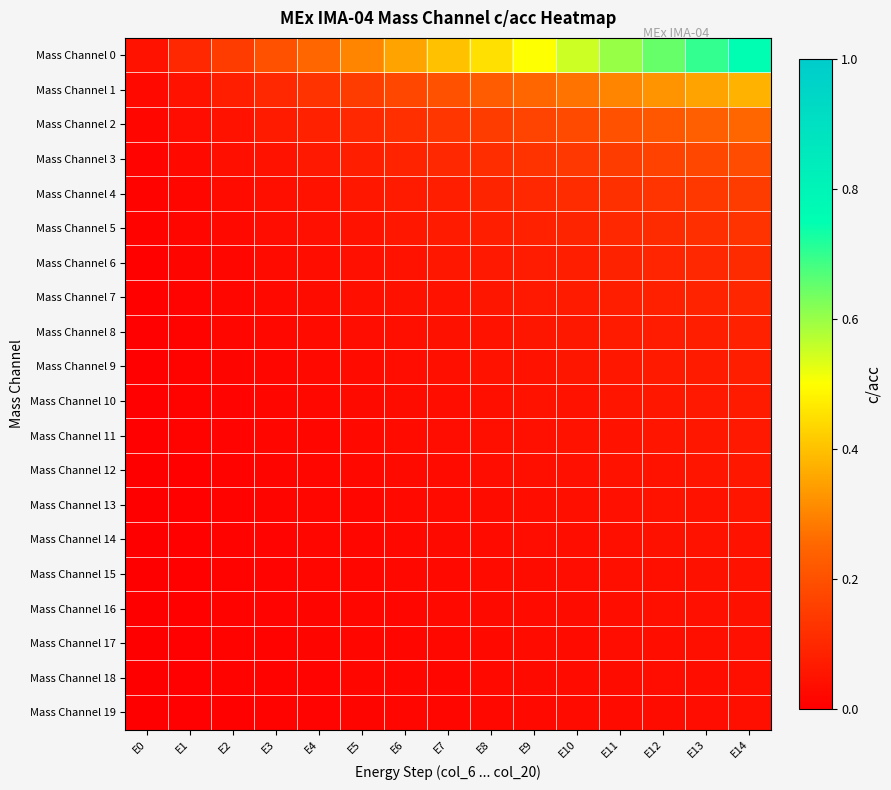

Reading left to right, list all the values displayed in this chart.

Mass Channel 0: E0=0.1	E1=0.1	E2=0.1	E3=0.2	E4=0.2	E5=0.3	E6=0.3	E7=0.4	E8=0.5	E9=0.5	E10=0.6	E11=0.6	E12=0.7	E13=0.7	E14=0.8
Mass Channel 1: E0=0.0	E1=0.1	E2=0.1	E3=0.1	E4=0.1	E5=0.1	E6=0.2	E7=0.2	E8=0.2	E9=0.2	E10=0.3	E11=0.3	E12=0.3	E13=0.3	E14=0.4
Mass Channel 2: E0=0.0	E1=0.0	E2=0.1	E3=0.1	E4=0.1	E5=0.1	E6=0.1	E7=0.1	E8=0.1	E9=0.2	E10=0.2	E11=0.2	E12=0.2	E13=0.2	E14=0.2
Mass Channel 3: E0=0.0	E1=0.0	E2=0.0	E3=0.1	E4=0.1	E5=0.1	E6=0.1	E7=0.1	E8=0.1	E9=0.1	E10=0.1	E11=0.1	E12=0.2	E13=0.2	E14=0.2
Mass Channel 4: E0=0.0	E1=0.0	E2=0.0	E3=0.0	E4=0.1	E5=0.1	E6=0.1	E7=0.1	E8=0.1	E9=0.1	E10=0.1	E11=0.1	E12=0.1	E13=0.1	E14=0.1
Mass Channel 5: E0=0.0	E1=0.0	E2=0.0	E3=0.0	E4=0.0	E5=0.1	E6=0.1	E7=0.1	E8=0.1	E9=0.1	E10=0.1	E11=0.1	E12=0.1	E13=0.1	E14=0.1
Mass Channel 6: E0=0.0	E1=0.0	E2=0.0	E3=0.0	E4=0.0	E5=0.0	E6=0.1	E7=0.1	E8=0.1	E9=0.1	E10=0.1	E11=0.1	E12=0.1	E13=0.1	E14=0.1
Mass Channel 7: E0=0.0	E1=0.0	E2=0.0	E3=0.0	E4=0.0	E5=0.0	E6=0.0	E7=0.1	E8=0.1	E9=0.1	E10=0.1	E11=0.1	E12=0.1	E13=0.1	E14=0.1
Mass Channel 8: E0=0.0	E1=0.0	E2=0.0	E3=0.0	E4=0.0	E5=0.0	E6=0.0	E7=0.0	E8=0.1	E9=0.1	E10=0.1	E11=0.1	E12=0.1	E13=0.1	E14=0.1
Mass Channel 9: E0=0.0	E1=0.0	E2=0.0	E3=0.0	E4=0.0	E5=0.0	E6=0.0	E7=0.0	E8=0.0	E9=0.1	E10=0.1	E11=0.1	E12=0.1	E13=0.1	E14=0.1
Mass Channel 10: E0=0.0	E1=0.0	E2=0.0	E3=0.0	E4=0.0	E5=0.0	E6=0.0	E7=0.0	E8=0.0	E9=0.0	E10=0.1	E11=0.1	E12=0.1	E13=0.1	E14=0.1
Mass Channel 11: E0=0.0	E1=0.0	E2=0.0	E3=0.0	E4=0.0	E5=0.0	E6=0.0	E7=0.0	E8=0.0	E9=0.0	E10=0.0	E11=0.1	E12=0.1	E13=0.1	E14=0.1
Mass Channel 12: E0=0.0	E1=0.0	E2=0.0	E3=0.0	E4=0.0	E5=0.0	E6=0.0	E7=0.0	E8=0.0	E9=0.0	E10=0.0	E11=0.0	E12=0.1	E13=0.1	E14=0.1
Mass Channel 13: E0=0.0	E1=0.0	E2=0.0	E3=0.0	E4=0.0	E5=0.0	E6=0.0	E7=0.0	E8=0.0	E9=0.0	E10=0.0	E11=0.0	E12=0.0	E13=0.1	E14=0.1
Mass Channel 14: E0=0.0	E1=0.0	E2=0.0	E3=0.0	E4=0.0	E5=0.0	E6=0.0	E7=0.0	E8=0.0	E9=0.0	E10=0.0	E11=0.0	E12=0.0	E13=0.0	E14=0.1
Mass Channel 15: E0=0.0	E1=0.0	E2=0.0	E3=0.0	E4=0.0	E5=0.0	E6=0.0	E7=0.0	E8=0.0	E9=0.0	E10=0.0	E11=0.0	E12=0.0	E13=0.0	E14=0.0
Mass Channel 16: E0=0.0	E1=0.0	E2=0.0	E3=0.0	E4=0.0	E5=0.0	E6=0.0	E7=0.0	E8=0.0	E9=0.0	E10=0.0	E11=0.0	E12=0.0	E13=0.0	E14=0.0
Mass Channel 17: E0=0.0	E1=0.0	E2=0.0	E3=0.0	E4=0.0	E5=0.0	E6=0.0	E7=0.0	E8=0.0	E9=0.0	E10=0.0	E11=0.0	E12=0.0	E13=0.0	E14=0.0
Mass Channel 18: E0=0.0	E1=0.0	E2=0.0	E3=0.0	E4=0.0	E5=0.0	E6=0.0	E7=0.0	E8=0.0	E9=0.0	E10=0.0	E11=0.0	E12=0.0	E13=0.0	E14=0.0
Mass Channel 19: E0=0.0	E1=0.0	E2=0.0	E3=0.0	E4=0.0	E5=0.0	E6=0.0	E7=0.0	E8=0.0	E9=0.0	E10=0.0	E11=0.0	E12=0.0	E13=0.0	E14=0.0